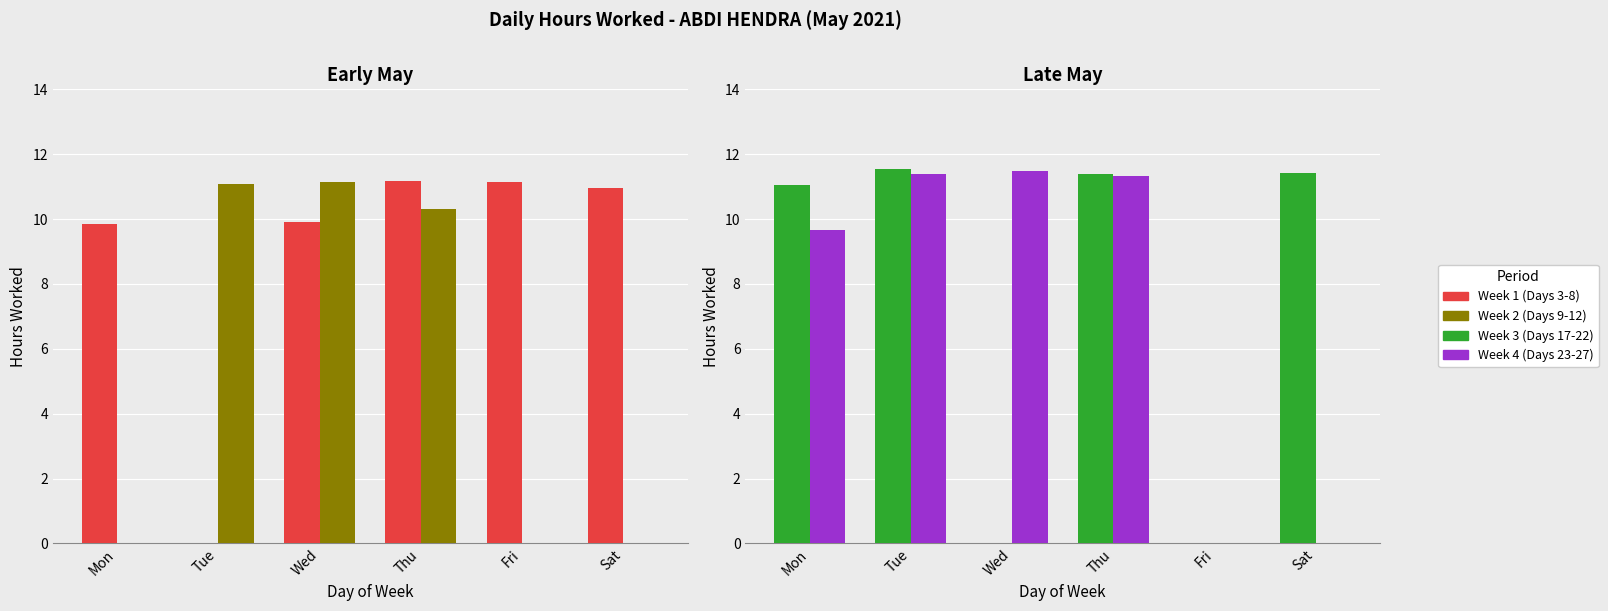

The Week 1 (Days 3-8) series shows 3.5 at Fri. True or false?

False